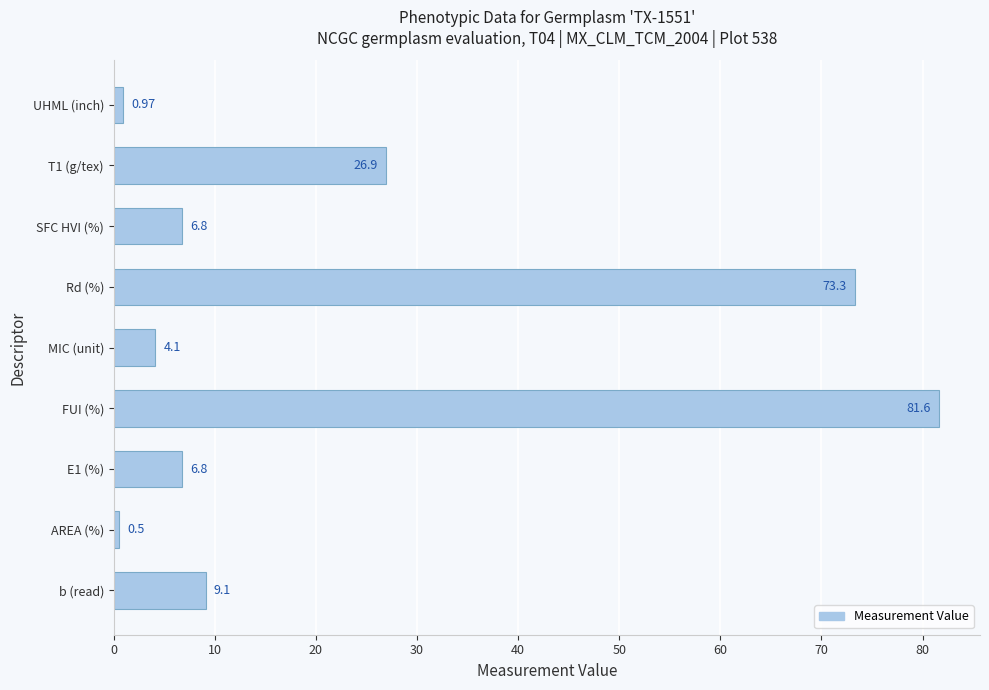

Between T1 (g/tex) and FUI (%), which is larger?

FUI (%)